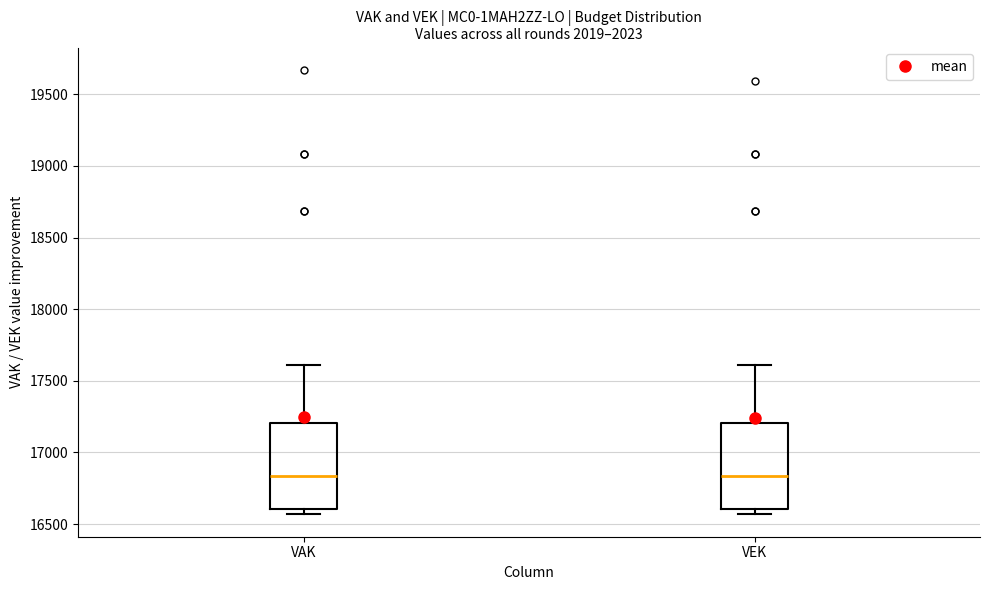

Reading left to right, transcribe this box plot: for each box, give where its median line is, the range the box spans, and where its two whiskers end, as read against the y-axis. The values are not printed on the chart, so give them approximately, as read against the axis.

VAK: median 16850, box 16600 to 17200, whiskers 16550 to 17600
VEK: median 16850, box 16600 to 17200, whiskers 16550 to 17600